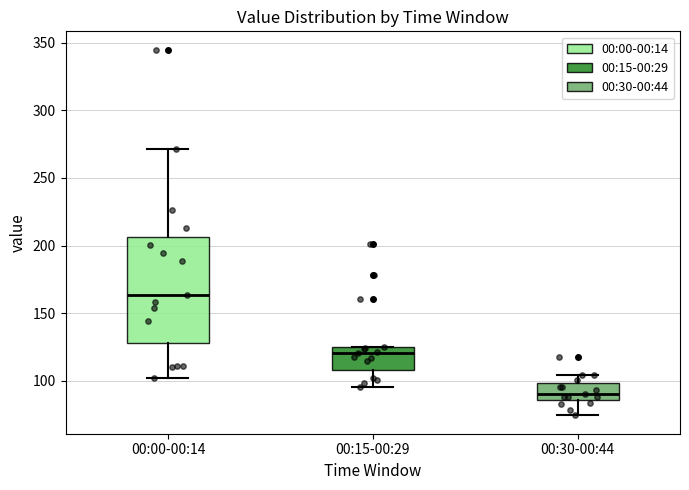

Comparing the boxes themselves (not the whiskers), which one is the tallest?

00:00-00:14